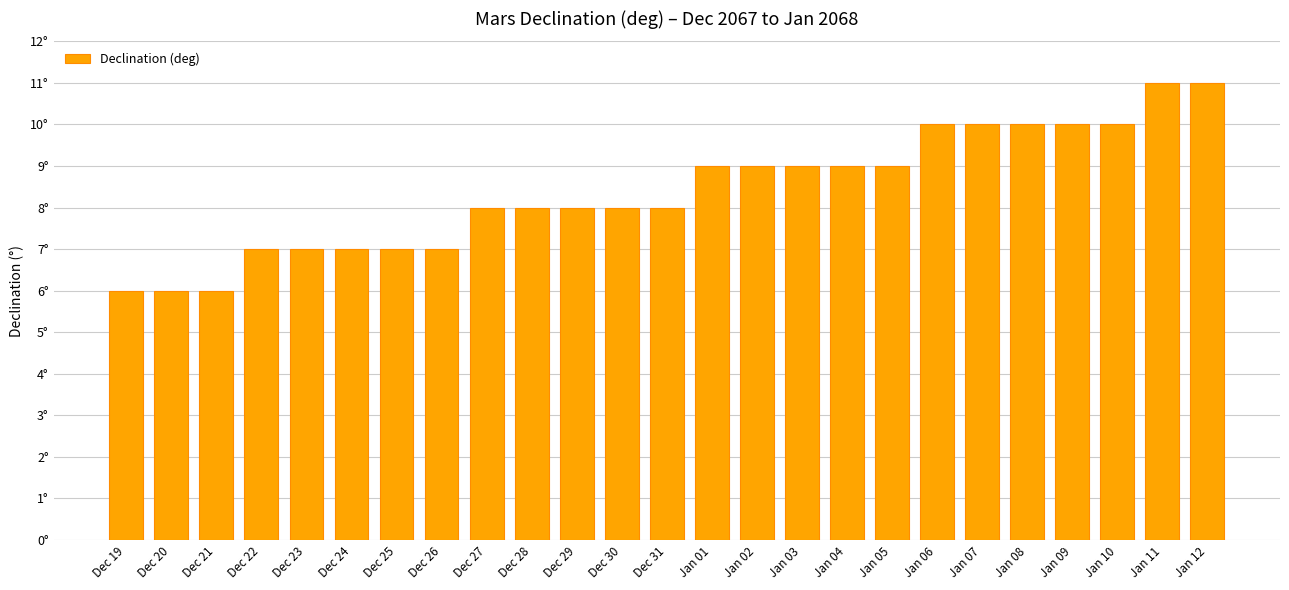

Reading left to right, extract all data points from this chart.

Dec 19=6	Dec 20=6	Dec 21=6	Dec 22=7	Dec 23=7	Dec 24=7	Dec 25=7	Dec 26=7	Dec 27=8	Dec 28=8	Dec 29=8	Dec 30=8	Dec 31=8	Jan 01=9	Jan 02=9	Jan 03=9	Jan 04=9	Jan 05=9	Jan 06=10	Jan 07=10	Jan 08=10	Jan 09=10	Jan 10=10	Jan 11=11	Jan 12=11